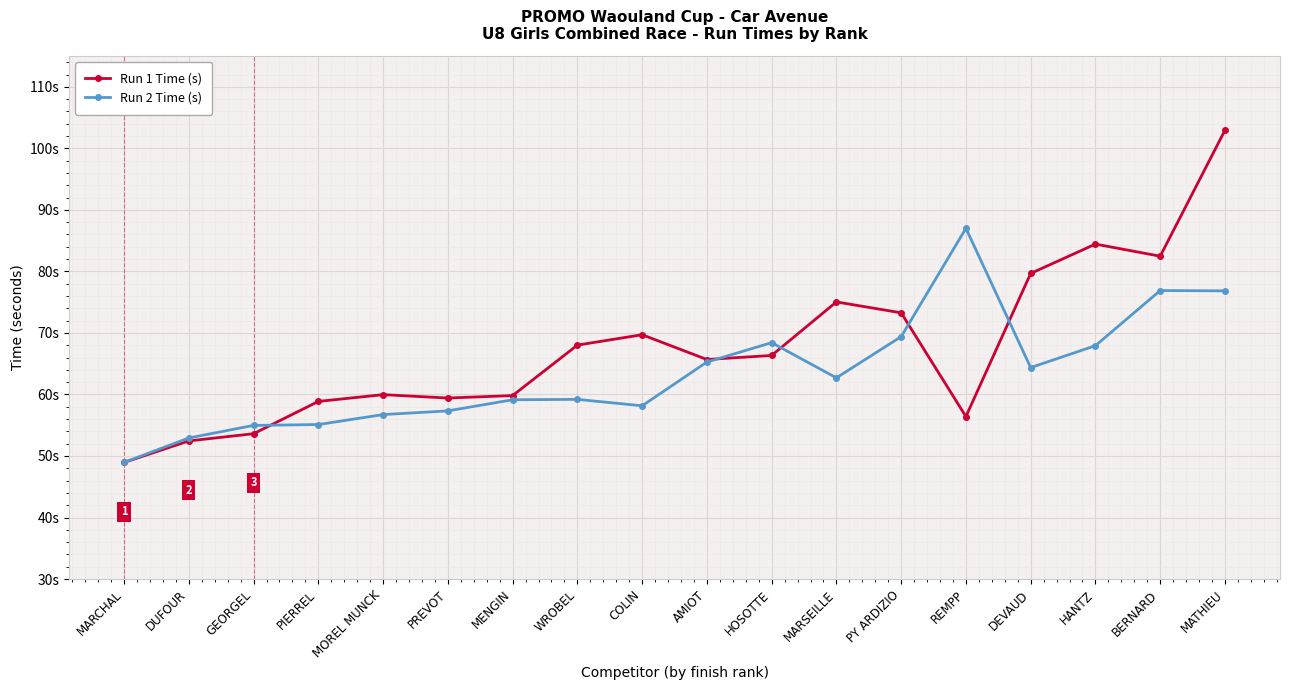

Where do Run 2 Time (s) and Run 1 Time (s) first cross each other?

GEORGEL and PIERREL